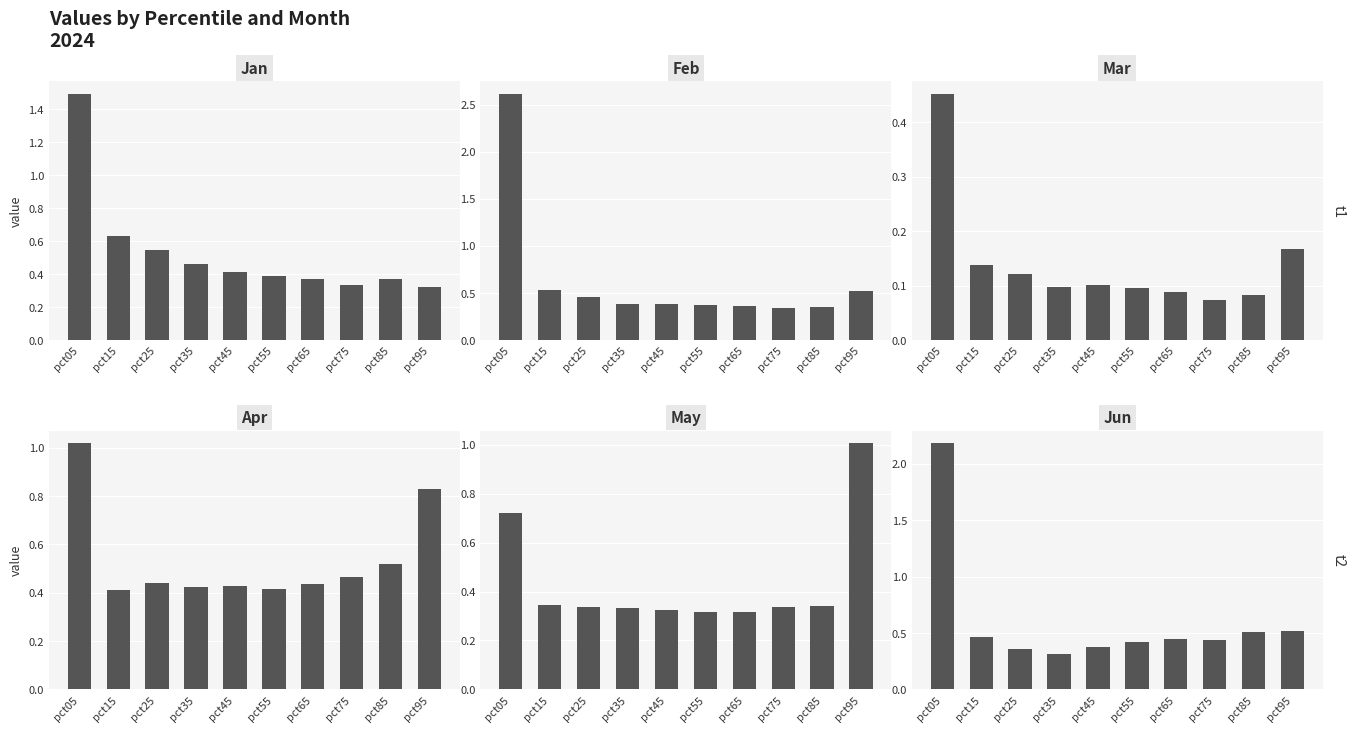

What is the difference between the second highest and second lowest values in the Feb series?

0.2